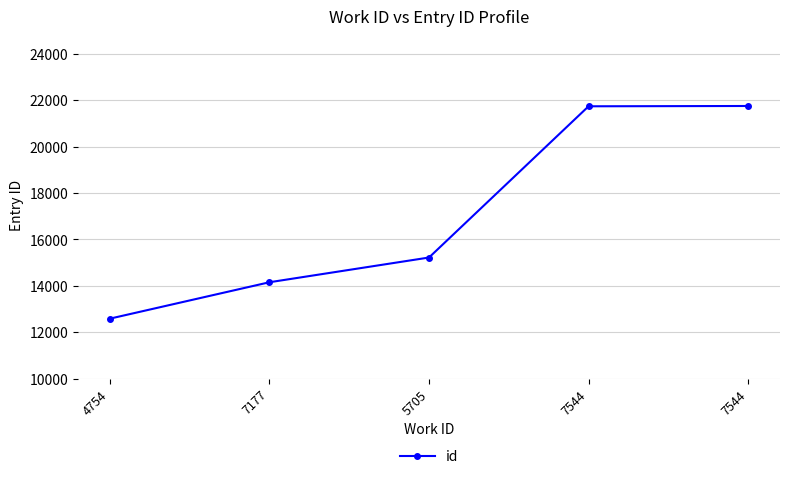

What is the smallest value displayed?

12584